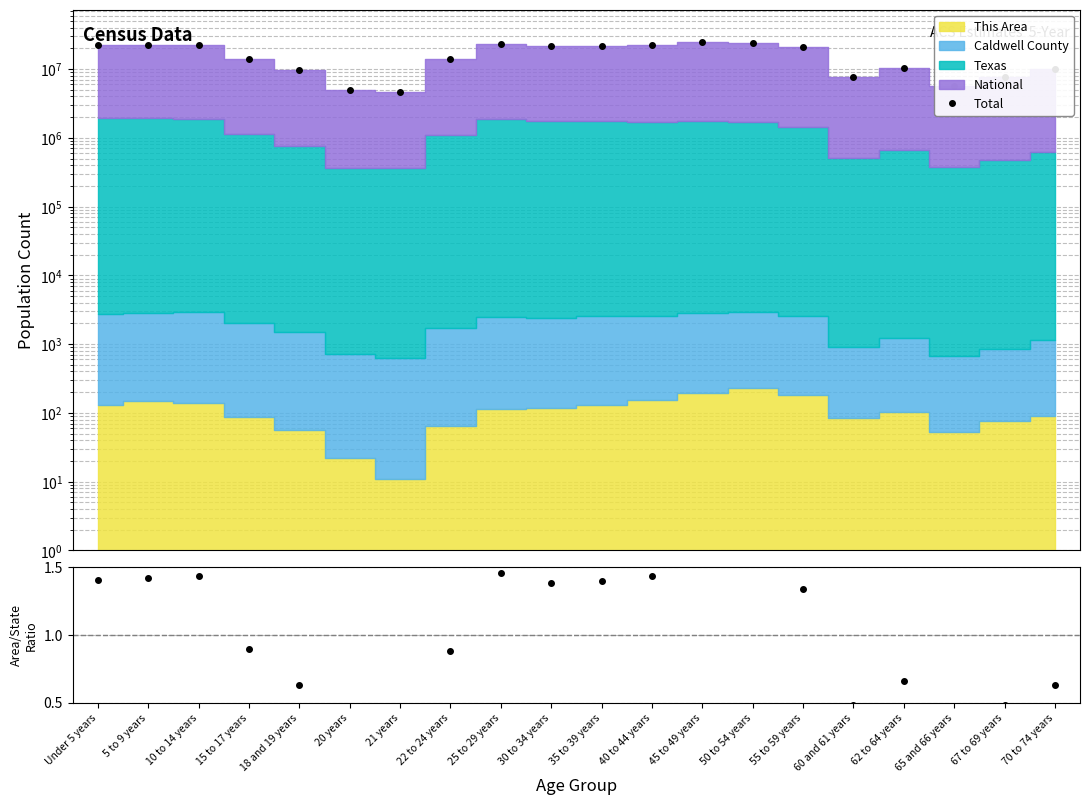

At which category is the sum across all series the highest?

45 to 49 years